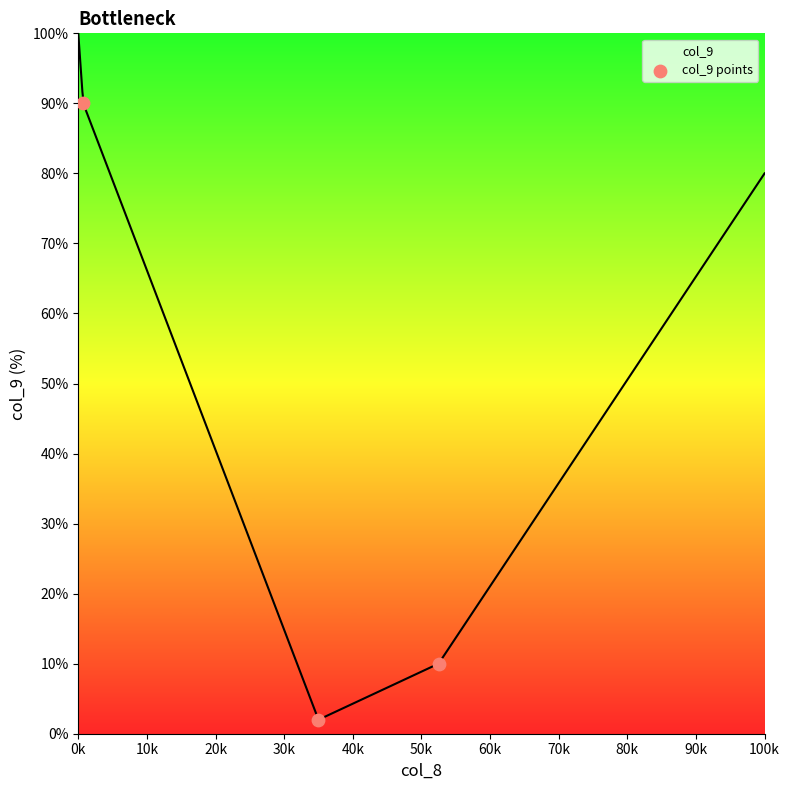

Which category has the highest value in the col_9 series?

0k